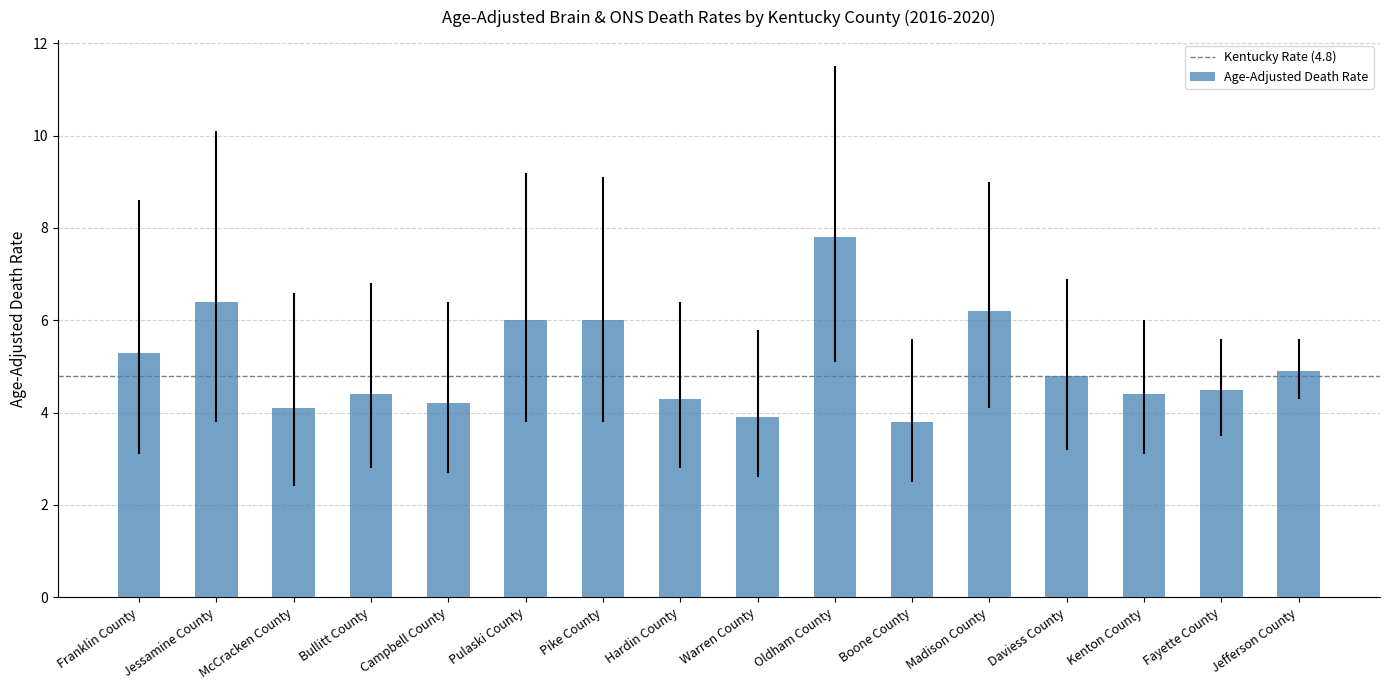

Between Jessamine County and Boone County, which is larger?

Jessamine County